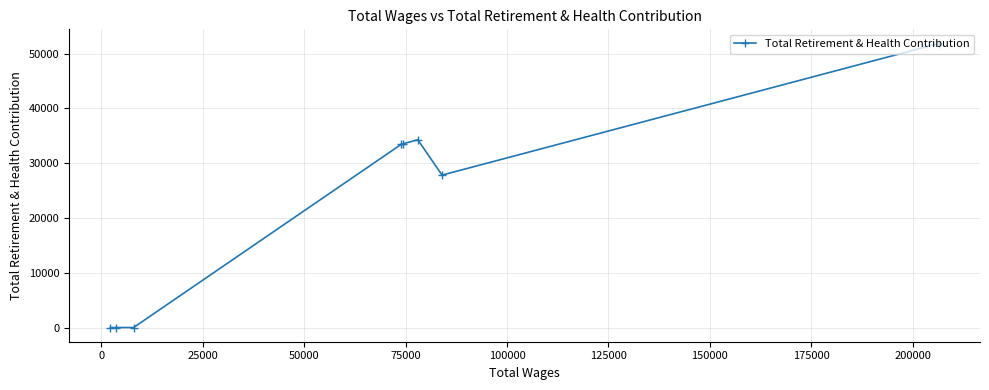

What is the sum of all values?

180839